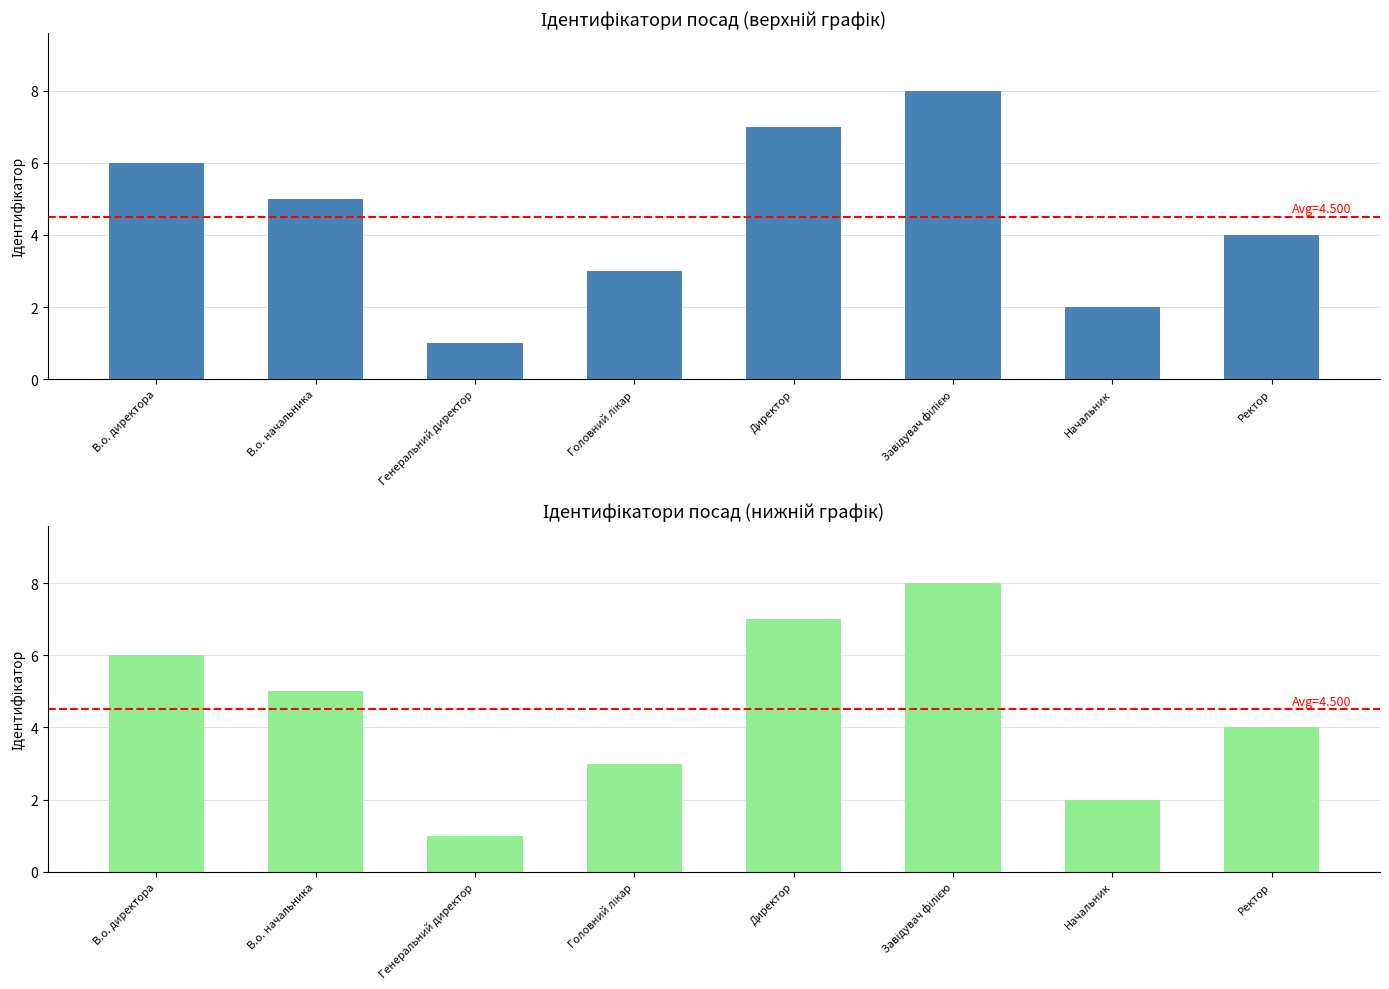

Which has a higher value, Директор or Завідувач філією?

Завідувач філією